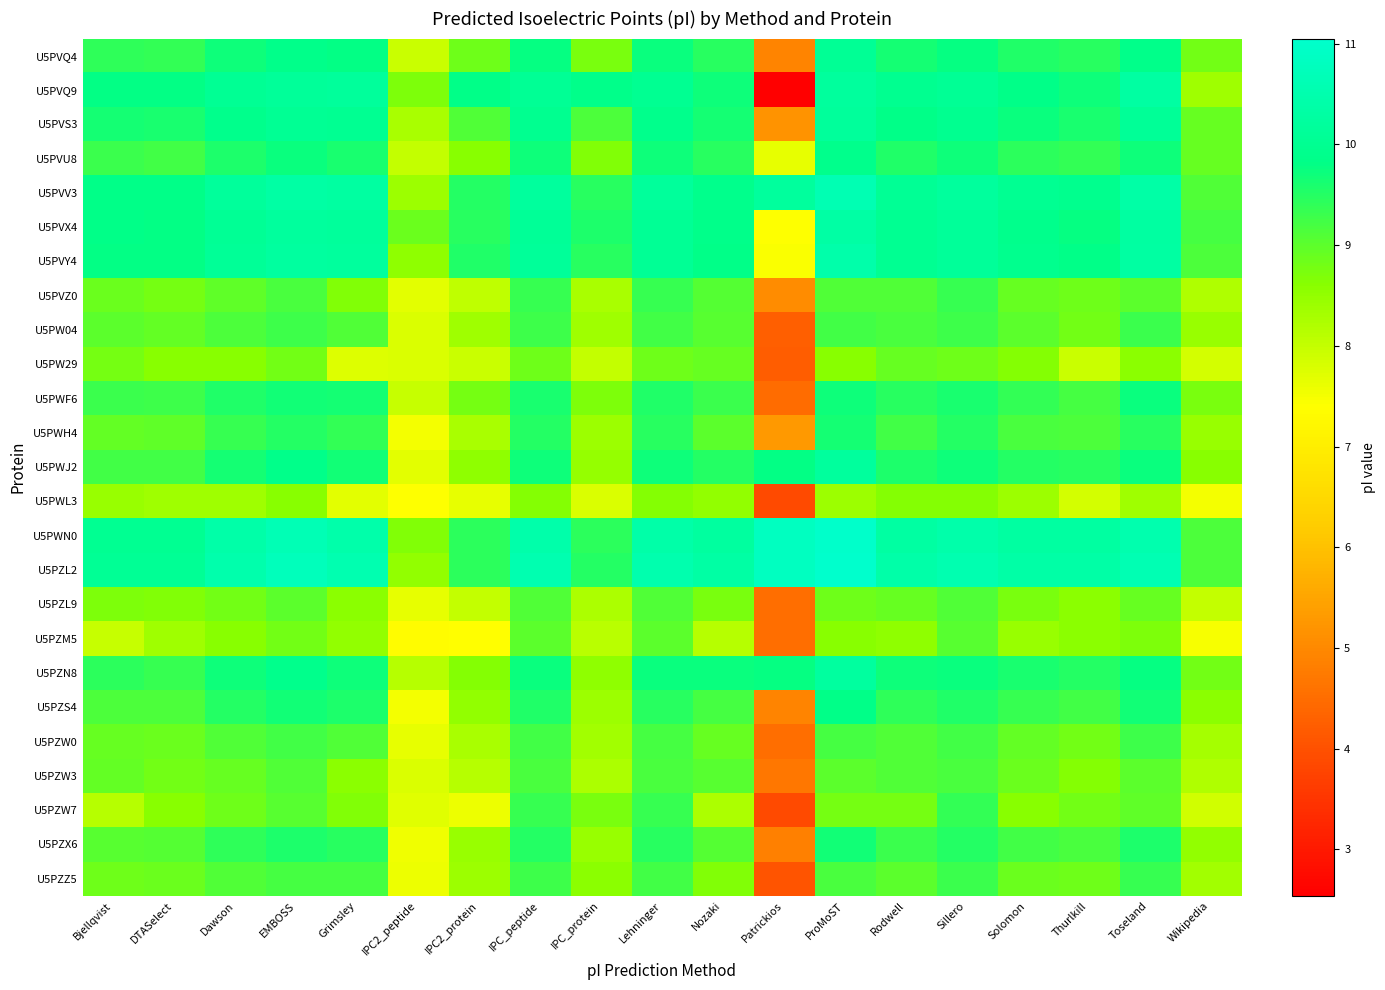

Between Wikipedia and IPC_peptide, which is larger?

IPC_peptide